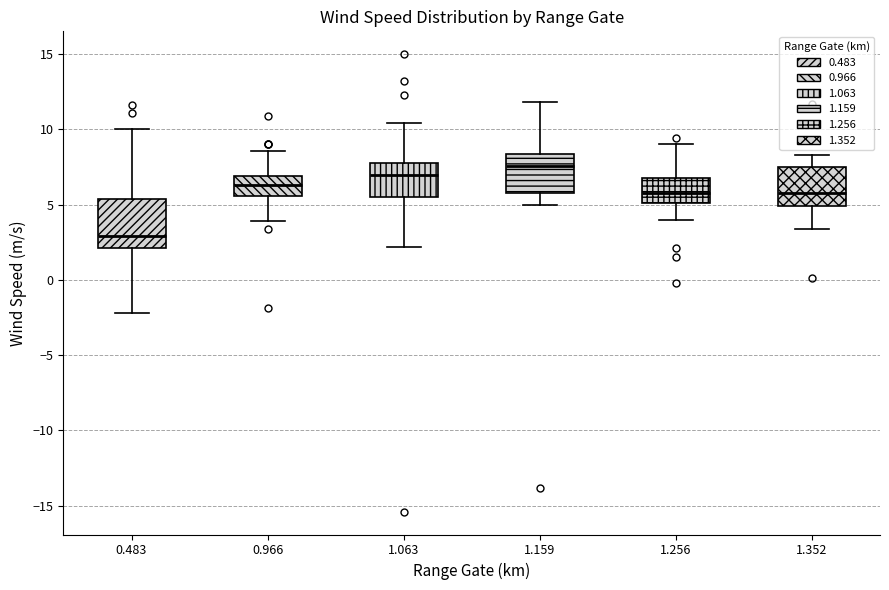

Comparing the boxes themselves (not the whiskers), which one is the tallest?

0.483